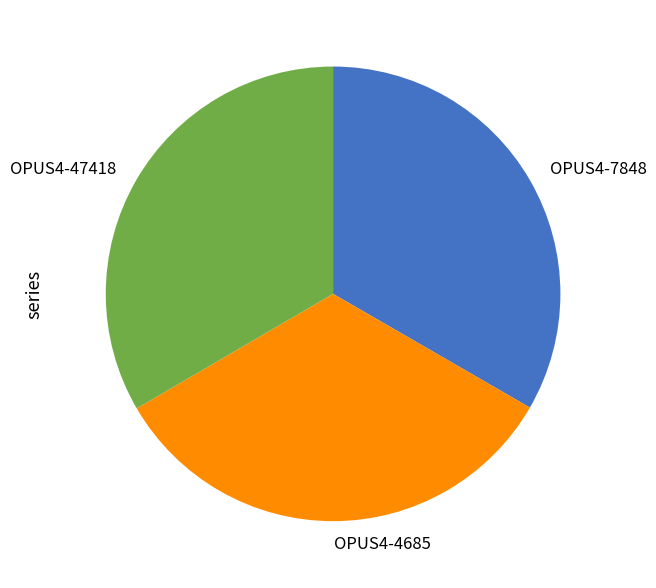

Is it true that OPUS4-47418 is 40% of the pie?

False